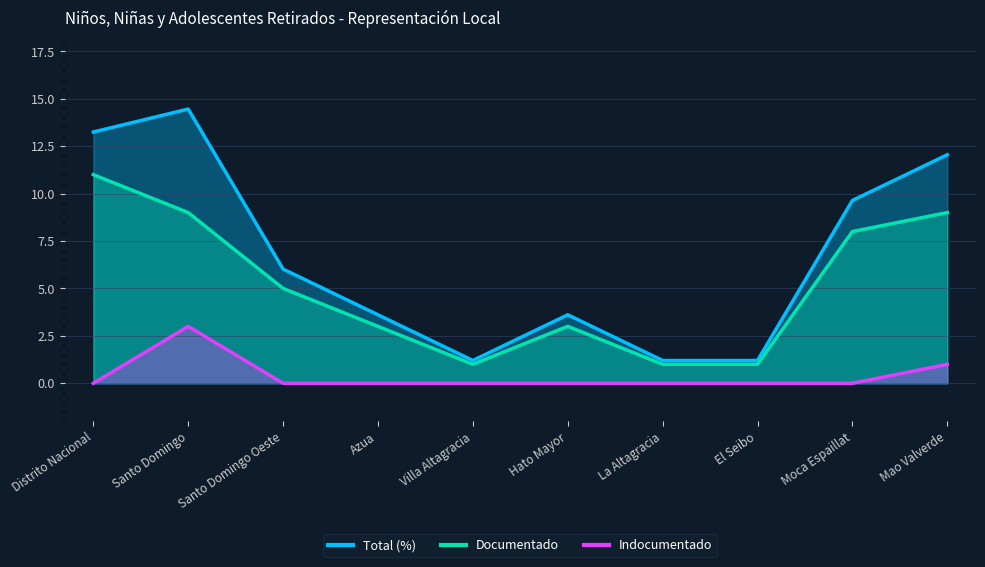

The Documentado series shows 11.0 at Distrito Nacional. True or false?

True